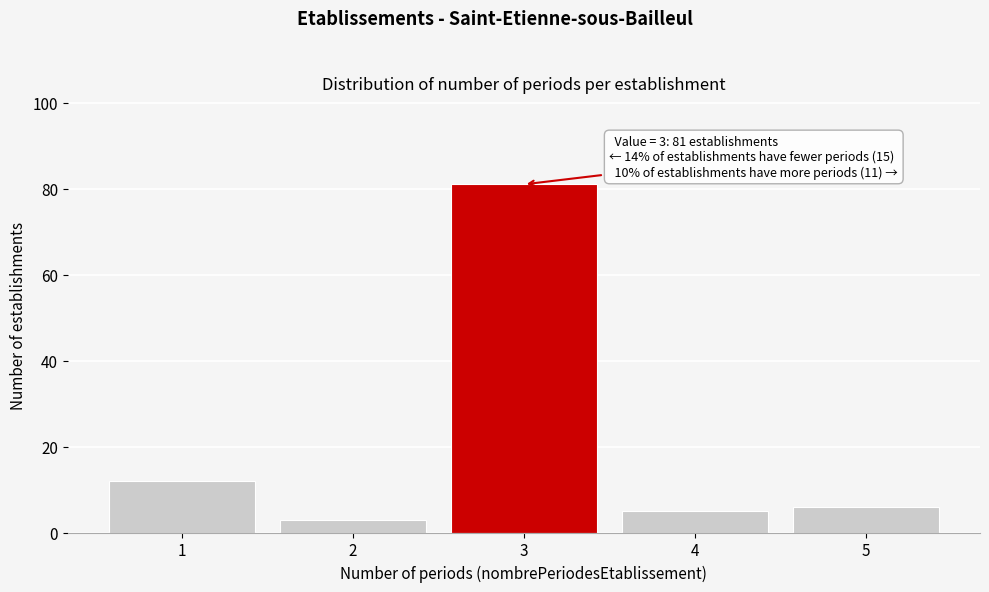

Reading left to right, what are all the values shown in this chart?

1=12	2=3	3=81	4=5	5=6